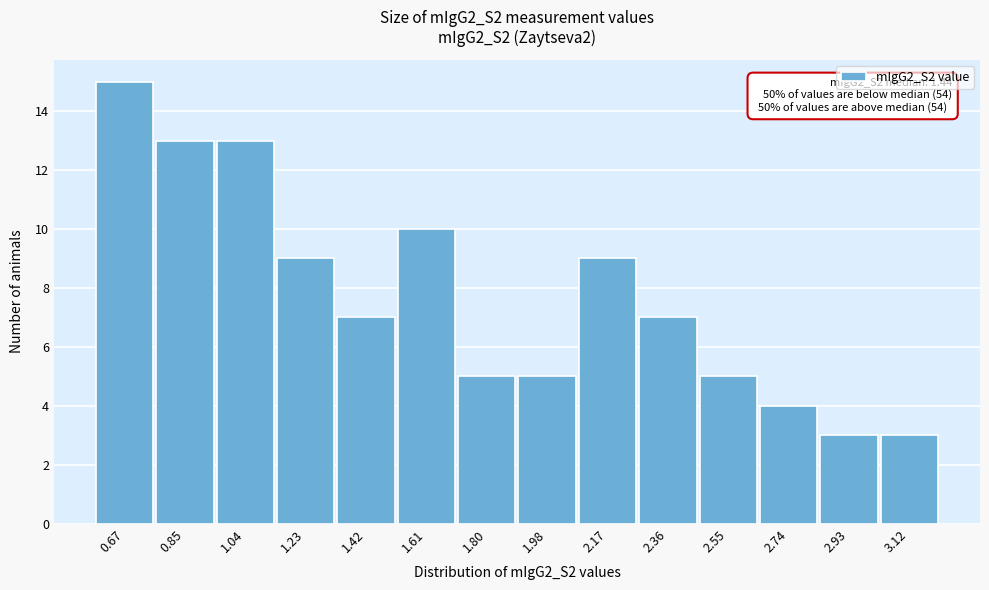

Which range on the x-axis has the tallest bar?

0.58 to 0.76